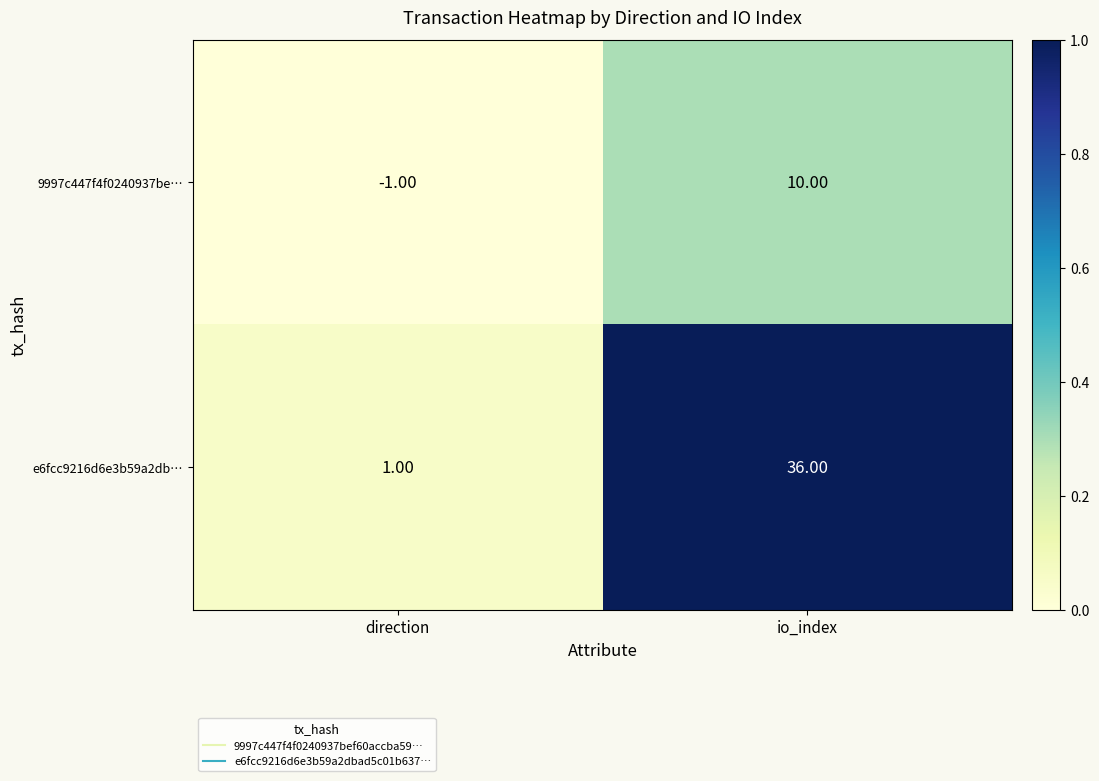

What is the spread (max minus min) of values at io_index?

26